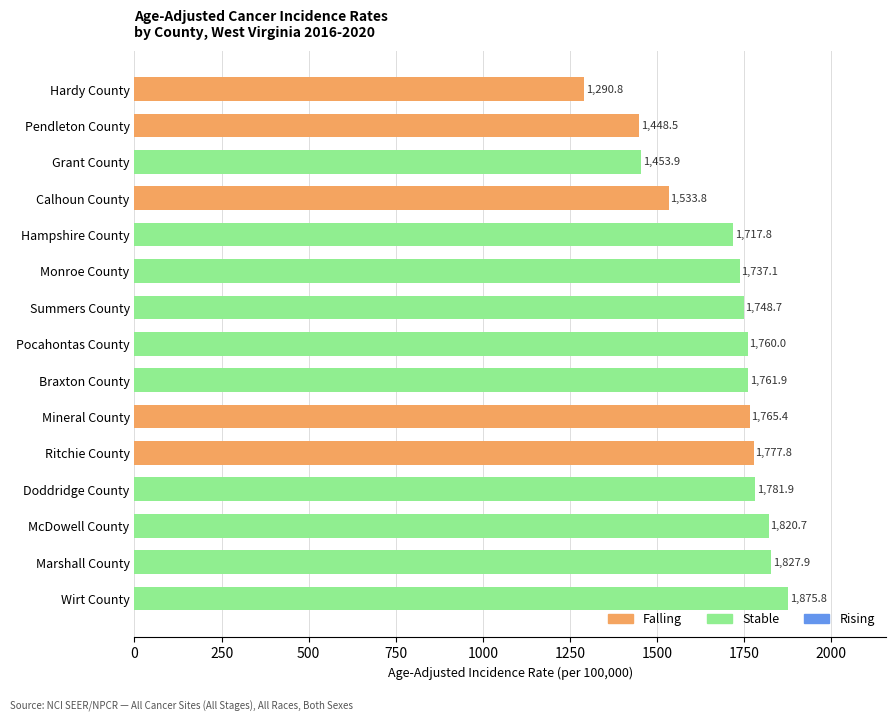

Where is the data nearest to the value 1583?

Calhoun County